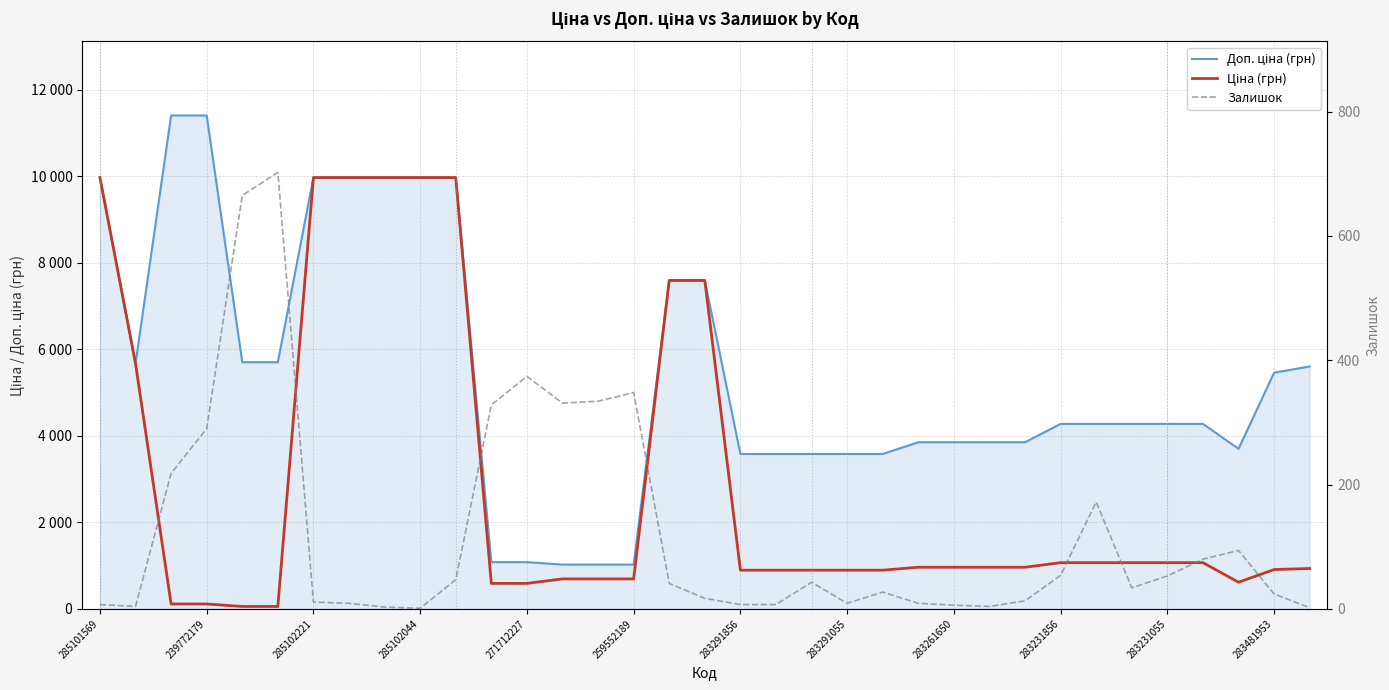

At how many categories does at least one series exceed 1927?

30